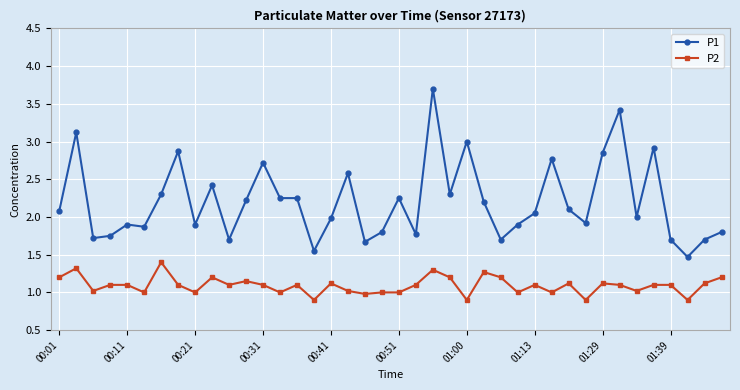

What are all the series names shown in the legend?

P1, P2